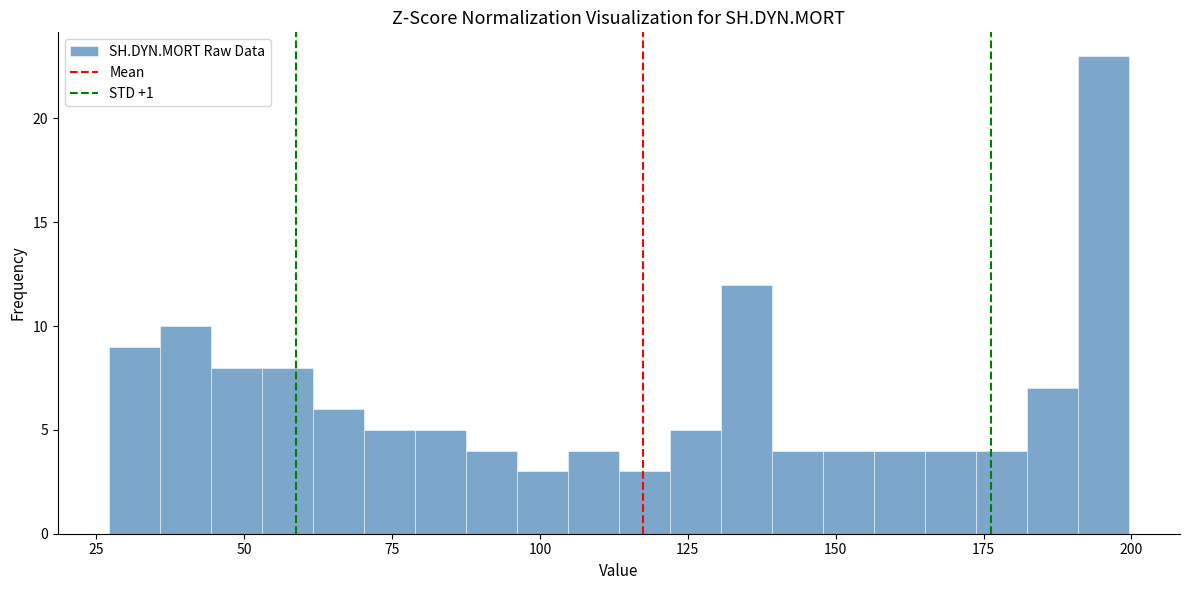

Read against the x-axis, roughly where is the centre of the tallest bar?

195